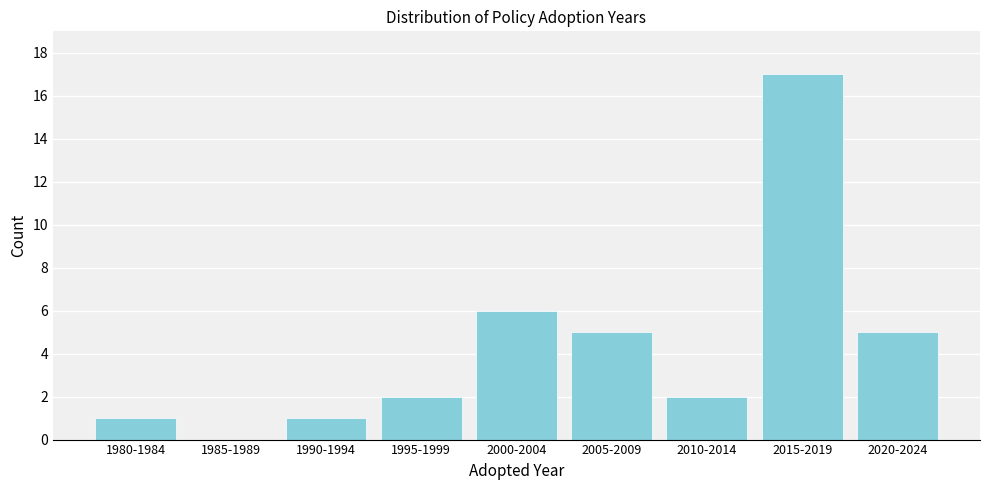

Reading left to right, extract all data points from this chart.

1980-1984=1	1985-1989=0	1990-1994=1	1995-1999=2	2000-2004=6	2005-2009=5	2010-2014=2	2015-2019=17	2020-2024=5